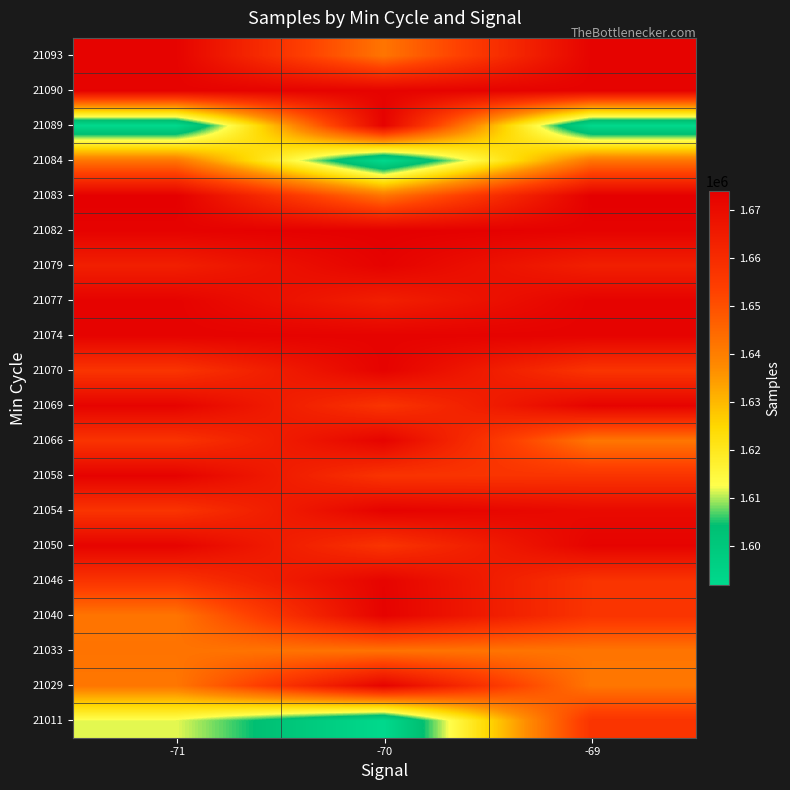

At which category is the sum across all series the highest?

-69